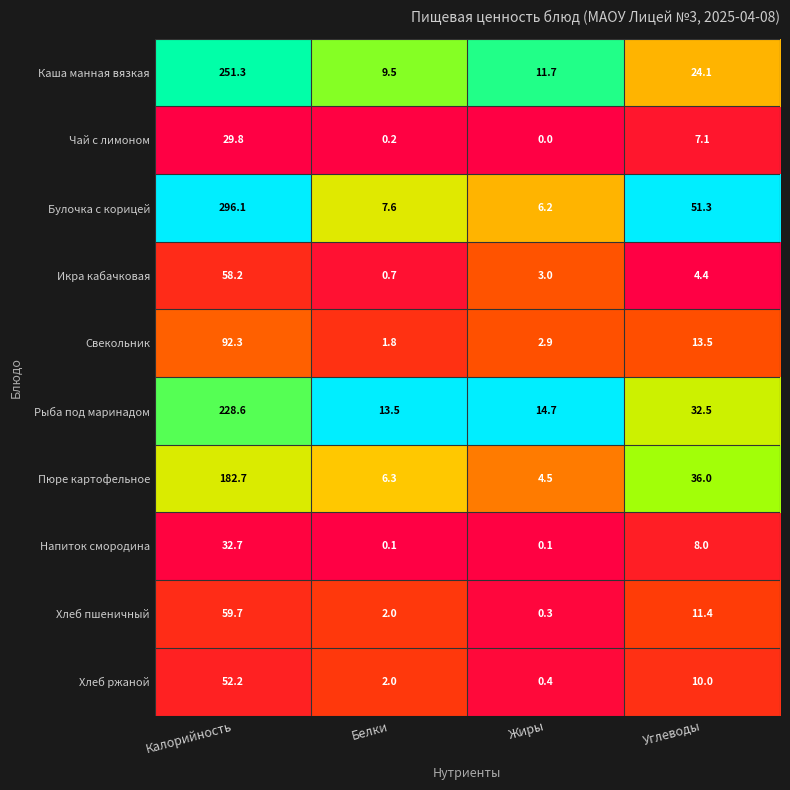

What is the difference between the second highest and second lowest values in the Булочка с корицей series?

43.7